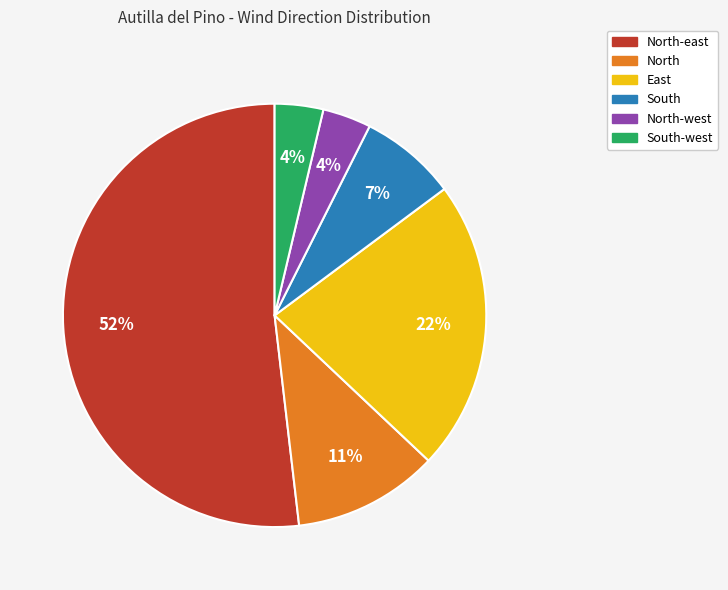

To the nearest percent, what is the average slice percentage?

17%